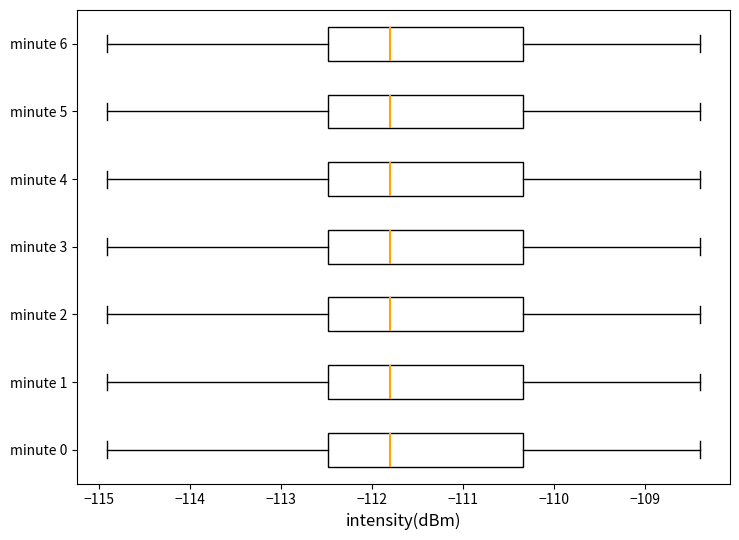

Where is the right edge of the box for minute 1 on the x-axis? The values are not printed on the chart, so give them approximately, as read against the axis.

-110.3